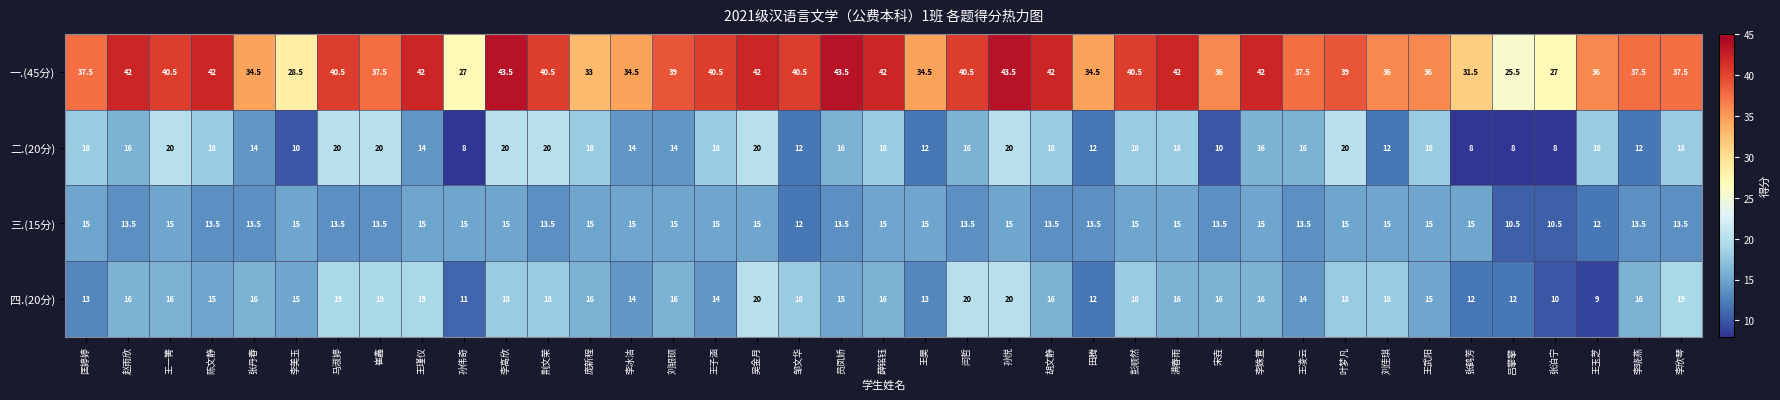

What is the sum of the 四.(20分) values at 王子涵 and 匡婷婷?

27.0